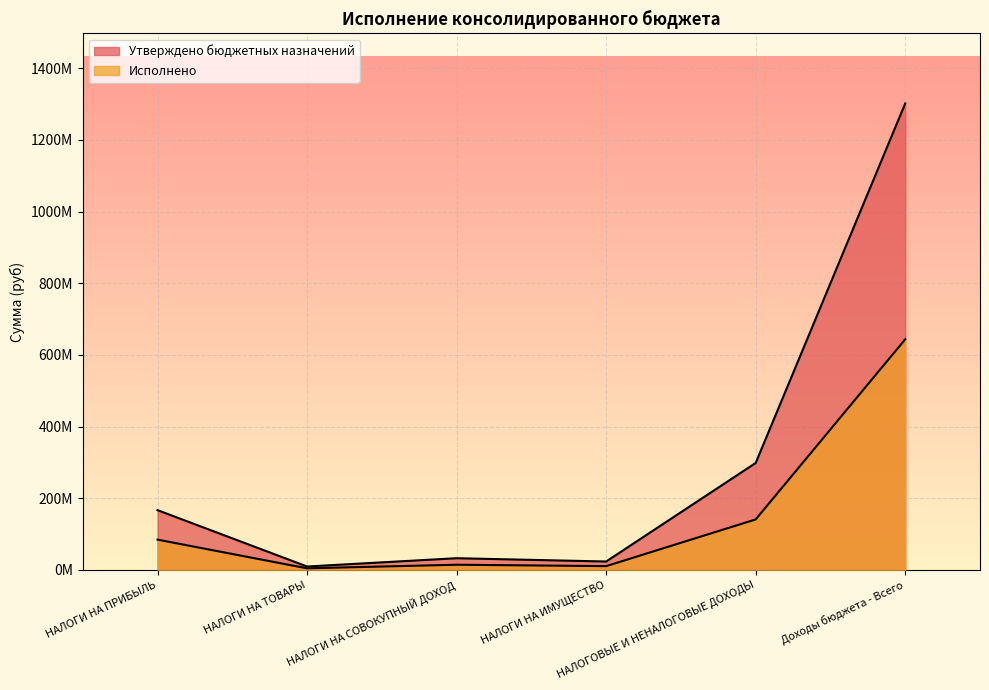

Reading left to right, what are all the values shown in this chart?

Утверждено бюджетных назначений: 166829000.0	9543000.0	32690000.0	23502000.0	298548000.0	1301868318.0
Исполнено: 84542330.3	4463365.4	14501856.4	10568487.2	140931706.6	643631893.5